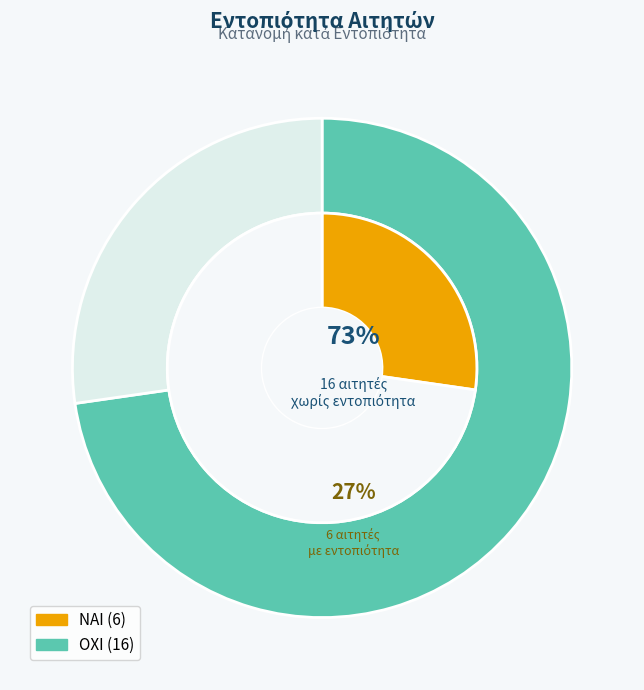

Count the number of slices in the pie.

2